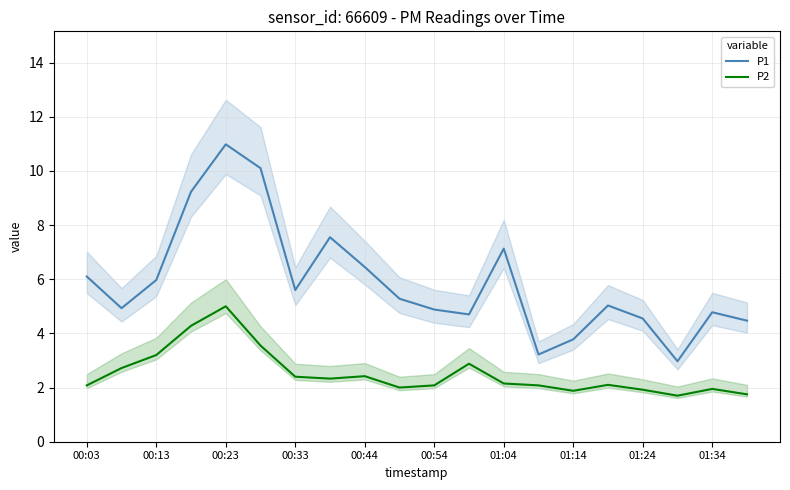

True or false: P2 and P1 intersect in this chart.

False